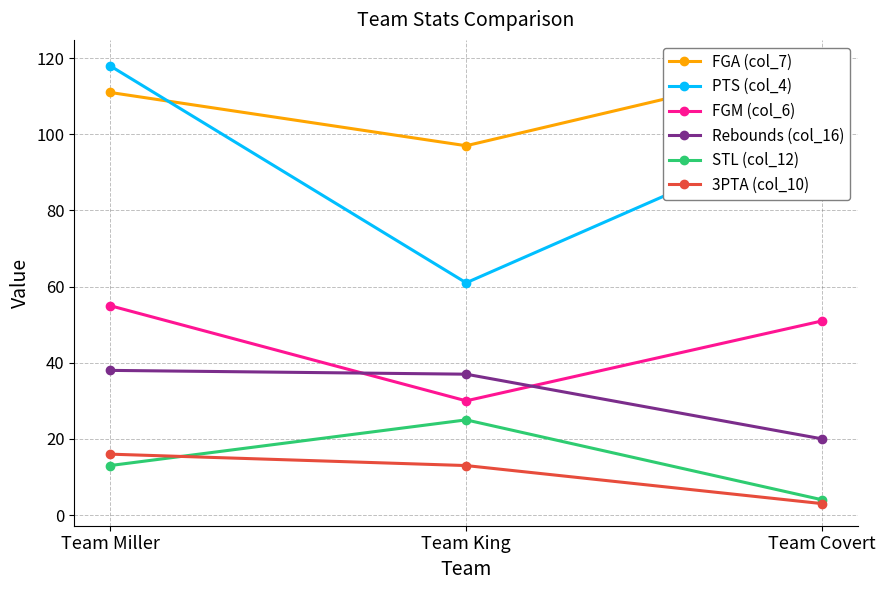

The value of FGA (col_7) at Team Miller is 41. True or false?

False